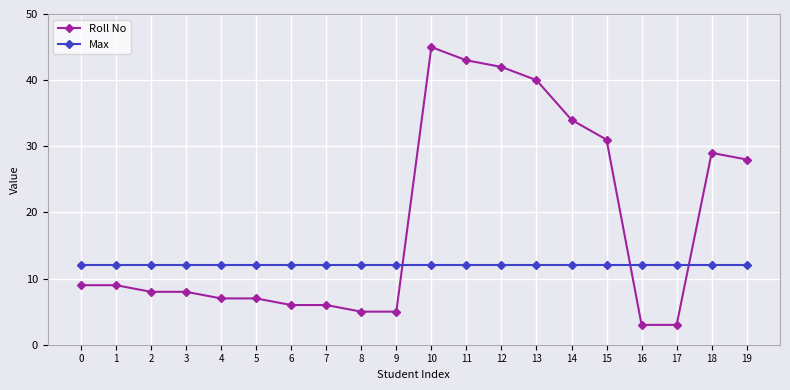

Rank the series by their average value, from highest to lowest.

Roll No, Max